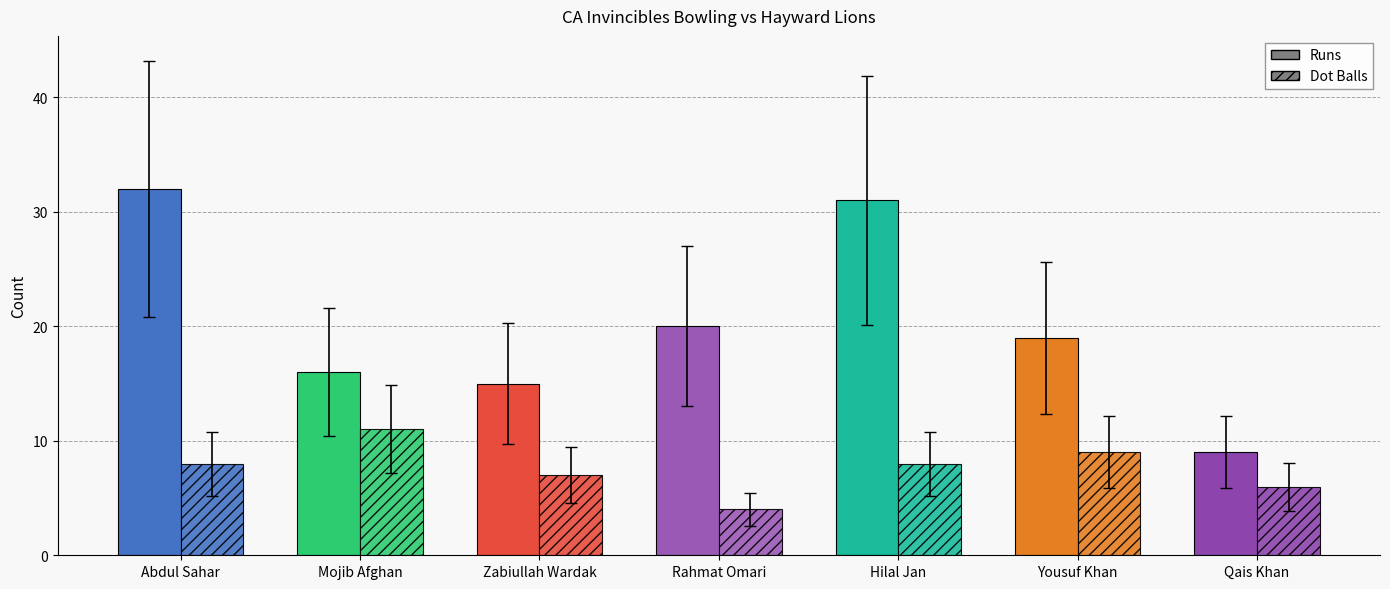

Reading right to left, what are all the values shown in this chart?

Runs: Qais Khan=9	Yousuf Khan=19	Hilal Jan=31	Rahmat Omari=20	Zabiullah Wardak=15	Mojib Afghan=16	Abdul Sahar=32
Dot Balls: Qais Khan=6	Yousuf Khan=9	Hilal Jan=8	Rahmat Omari=4	Zabiullah Wardak=7	Mojib Afghan=11	Abdul Sahar=8